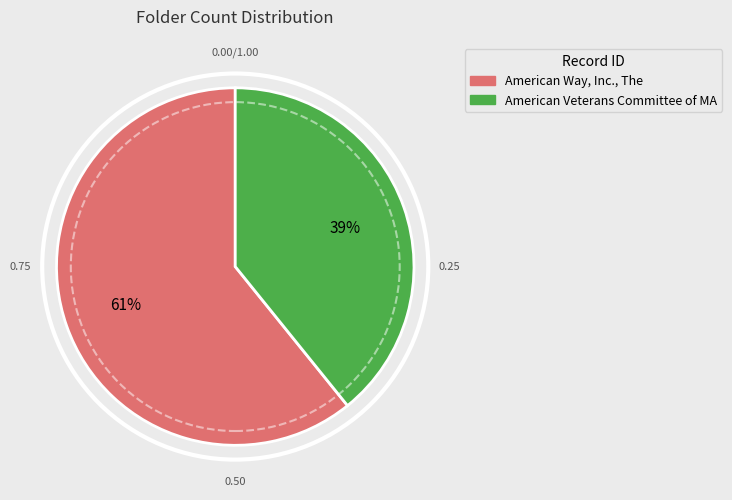

To the nearest percent, what is the difference between the largest and smallest slice percentages?

22%